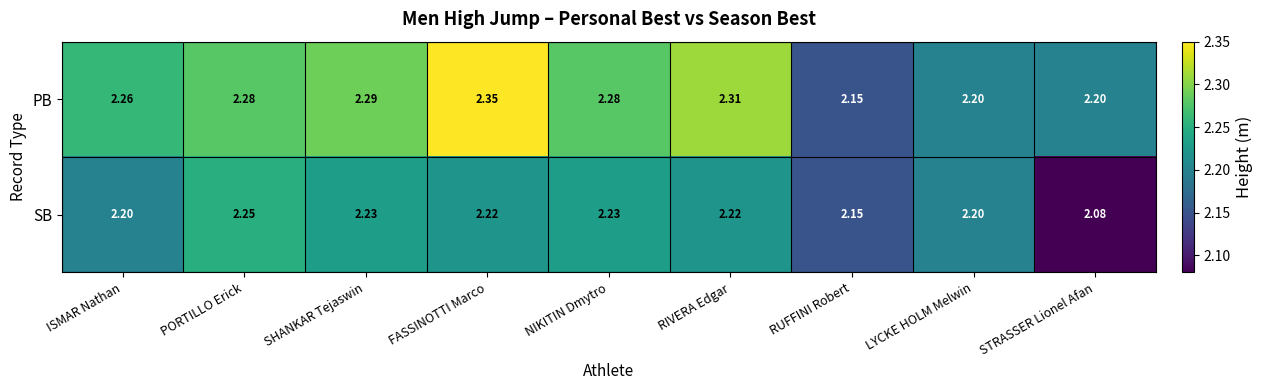

Where is PB nearest to the value 2?

RUFFINI Robert